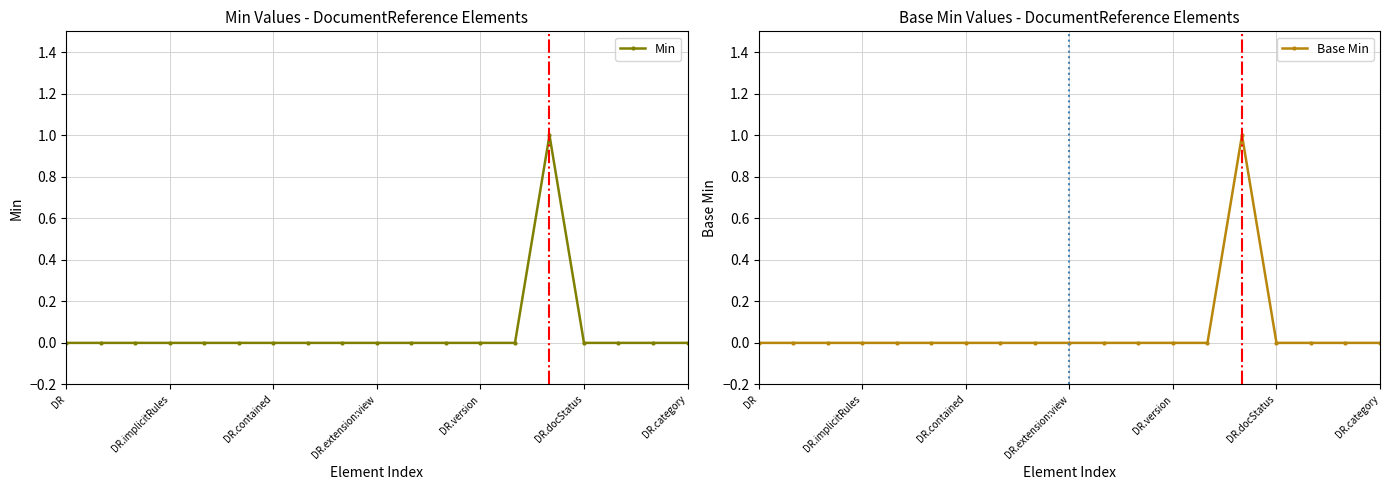

True or false: Min has a value of 0 at DR.docStatus.

True